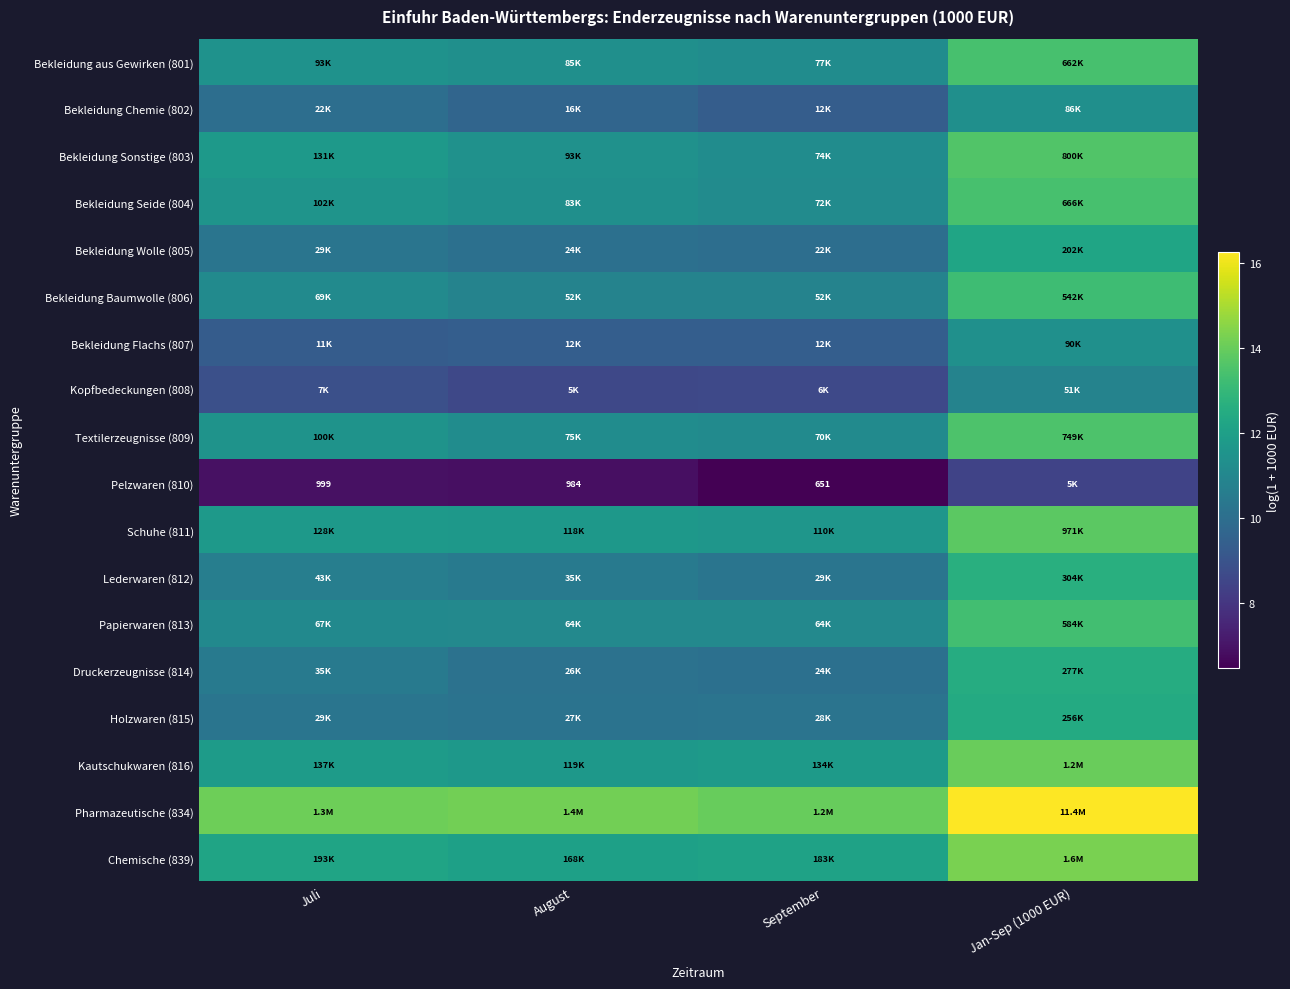

Which series has the largest total across all categories?

Pharmazeutische (834)